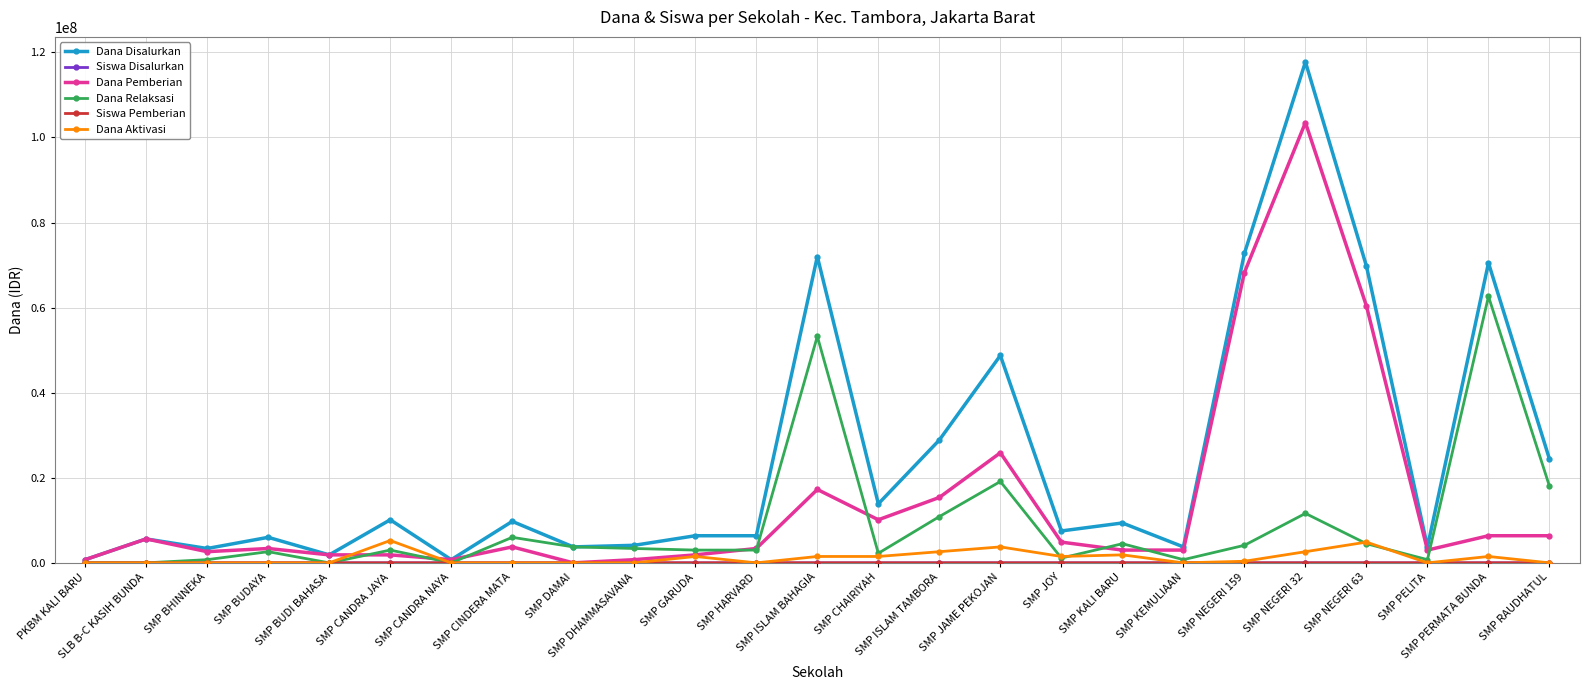

Which series has the widest spread of values?

Dana Disalurkan